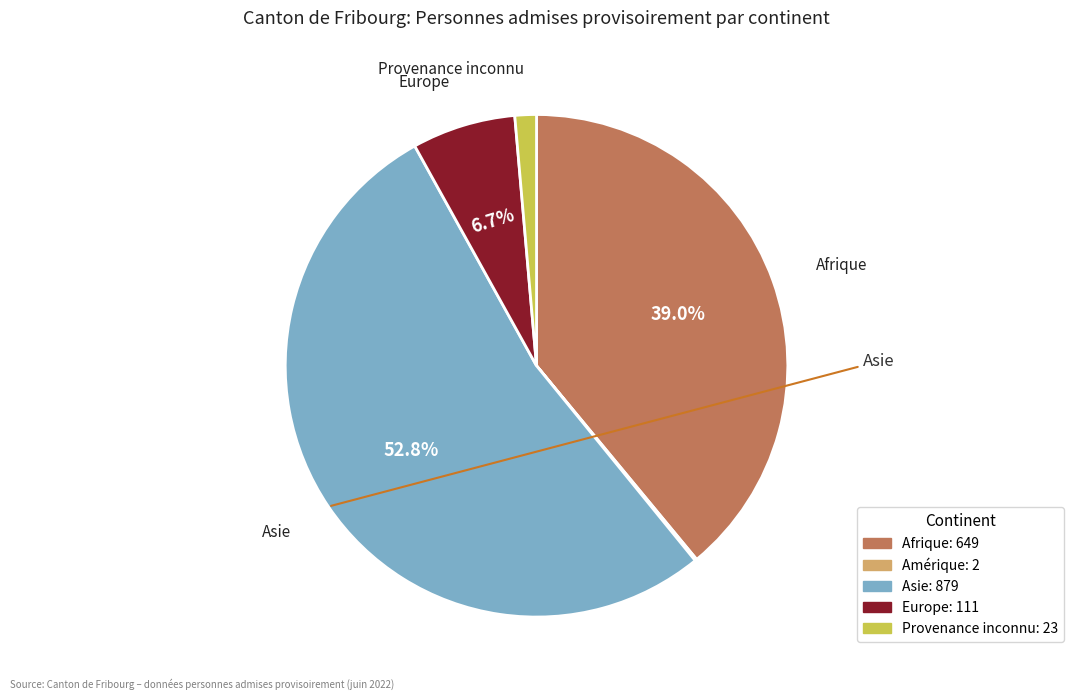

Is the sum of Asie and Europe greater than half?

Yes